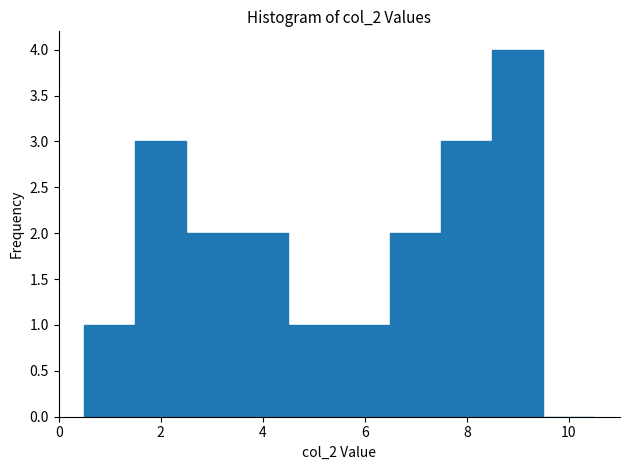

Reading left to right, list every bar in this chart as the range it spans on the x-axis followed by its height. Neither the bar edges nor the heights are printed on the chart, so give them approximately, as read against the axes.

0.5 to 1.5: 1
1.5 to 2.5: 3
2.5 to 3.5: 2
3.5 to 4.5: 2
4.5 to 5.5: 1
5.5 to 6.5: 1
6.5 to 7.5: 2
7.5 to 8.5: 3
8.5 to 9.5: 4
9.5 to 10.5: 0